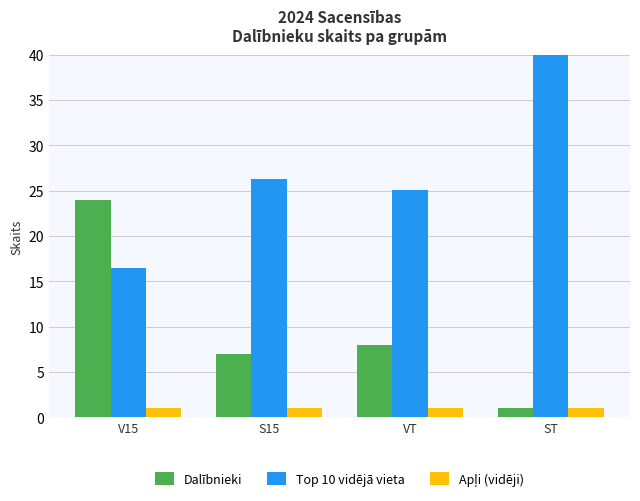

What is the difference between the highest and lowest values at ST?

39.0